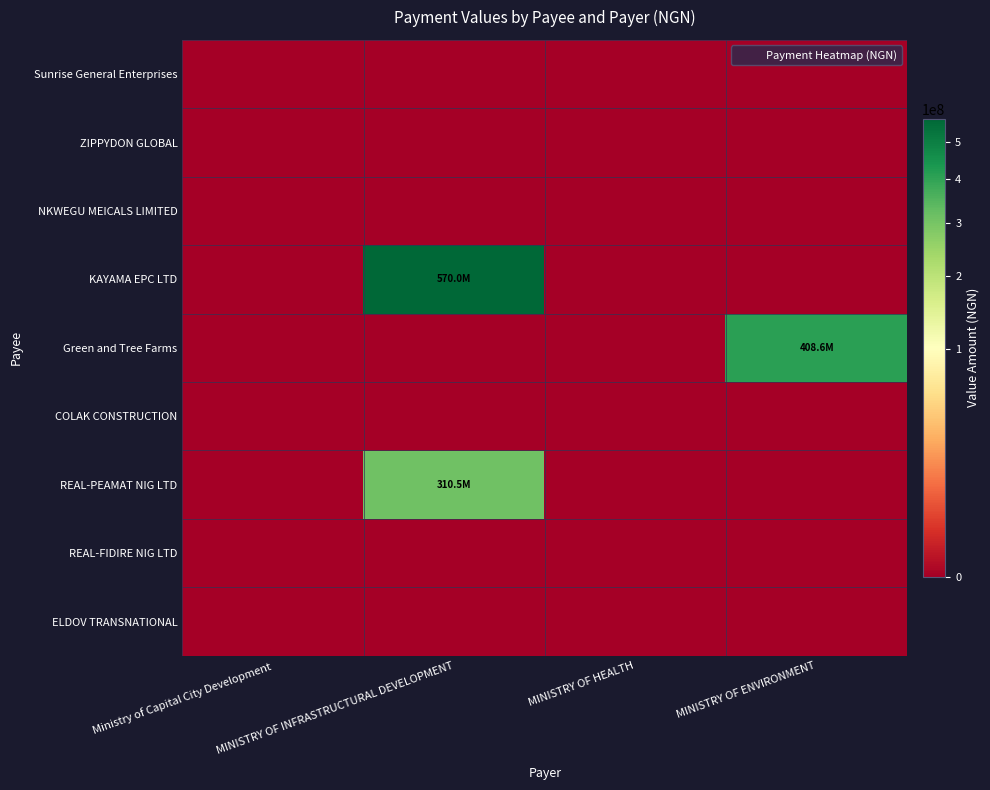

At how many categories does at least one series exceed 280472554?

2